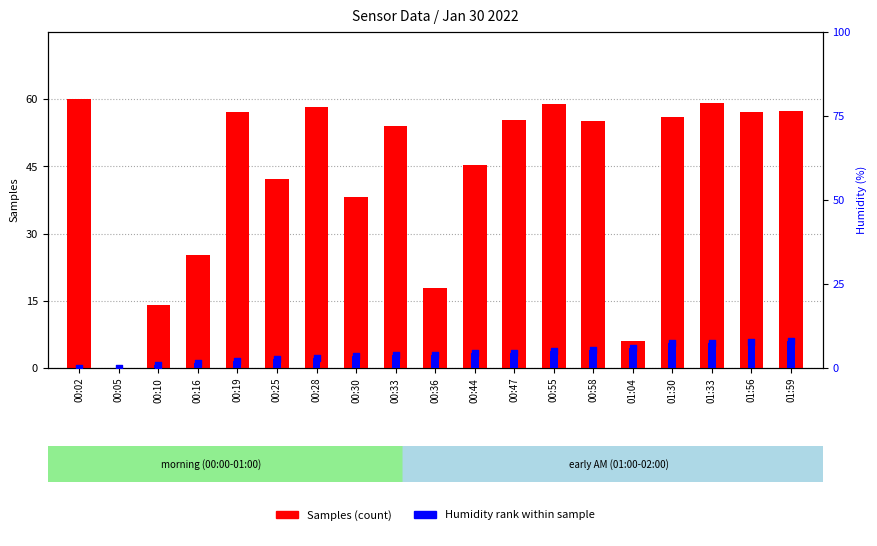

Which series has the widest spread of Y values?

Samples (normalized)